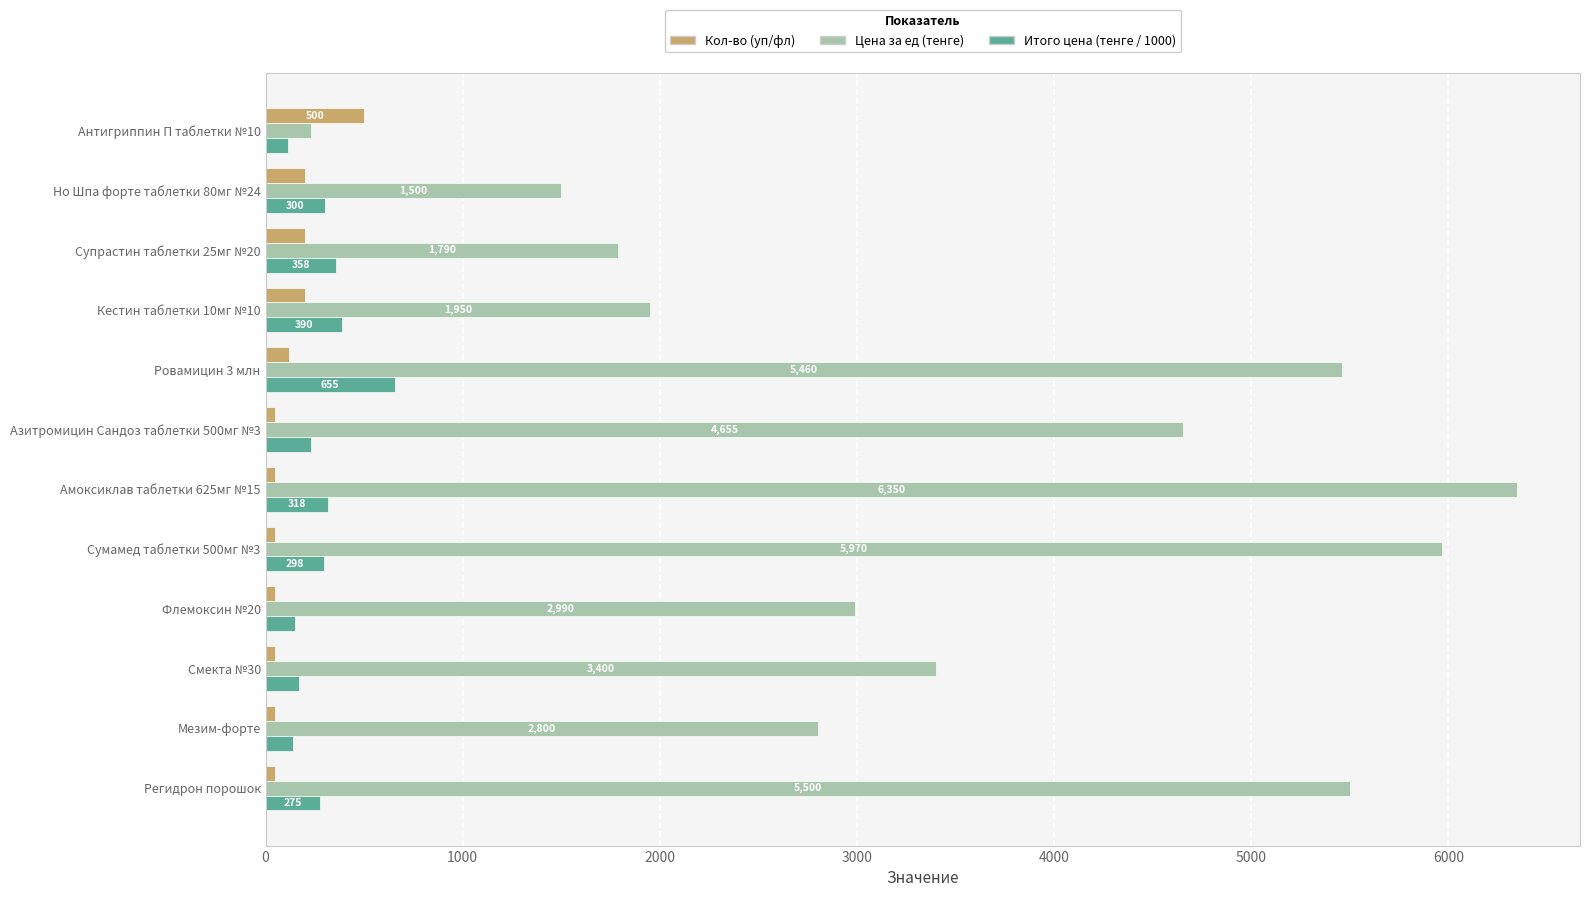

At which label is Итого цена (тенге / 1000) closest to 385?

Кестин таблетки 10мг №10